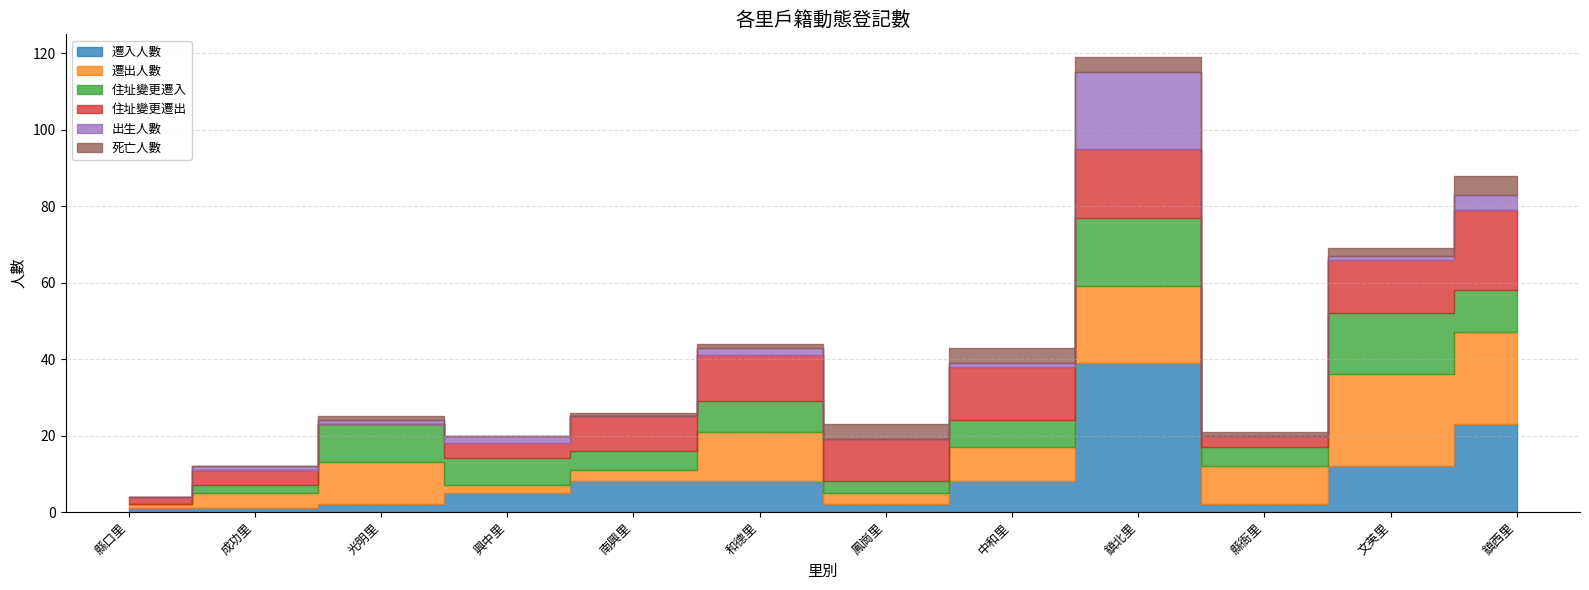

Reading left to right, extract all data points from this chart.

遷入人數: 1	1	2	5	8	8	2	8	39	2	12	23
遷出人數: 1	4	11	2	3	13	3	9	20	10	24	24
住址變更遷入: 0	2	10	7	5	8	3	7	18	5	16	11
住址變更遷出: 2	4	0	4	9	12	11	14	18	3	14	21
出生人數: 0	1	1	2	0	2	0	1	20	0	1	4
死亡人數: 0	0	1	0	1	1	4	4	4	1	2	5